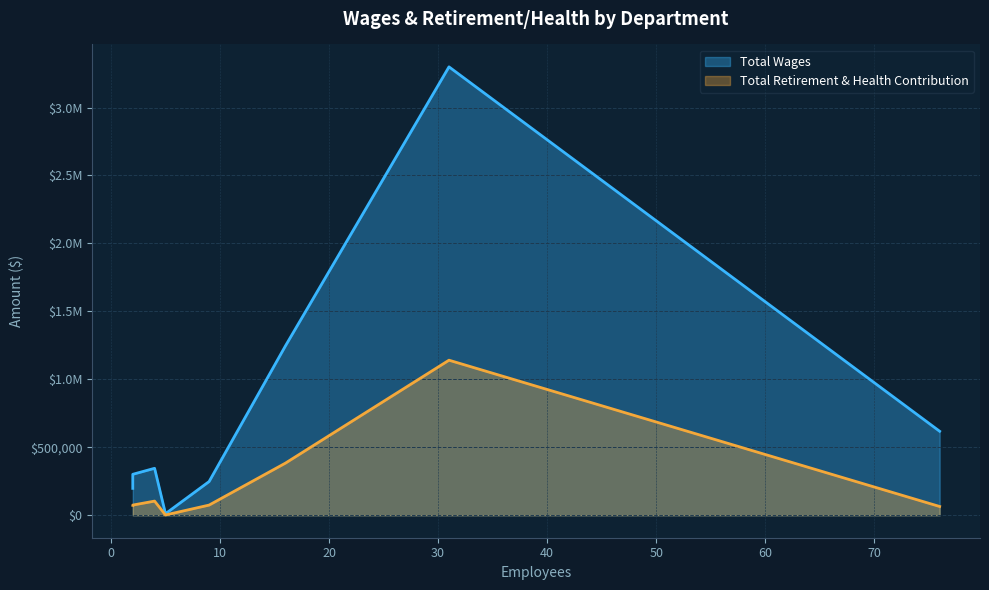

What are all the series names shown in the legend?

Total Wages, Total Retirement & Health Contribution